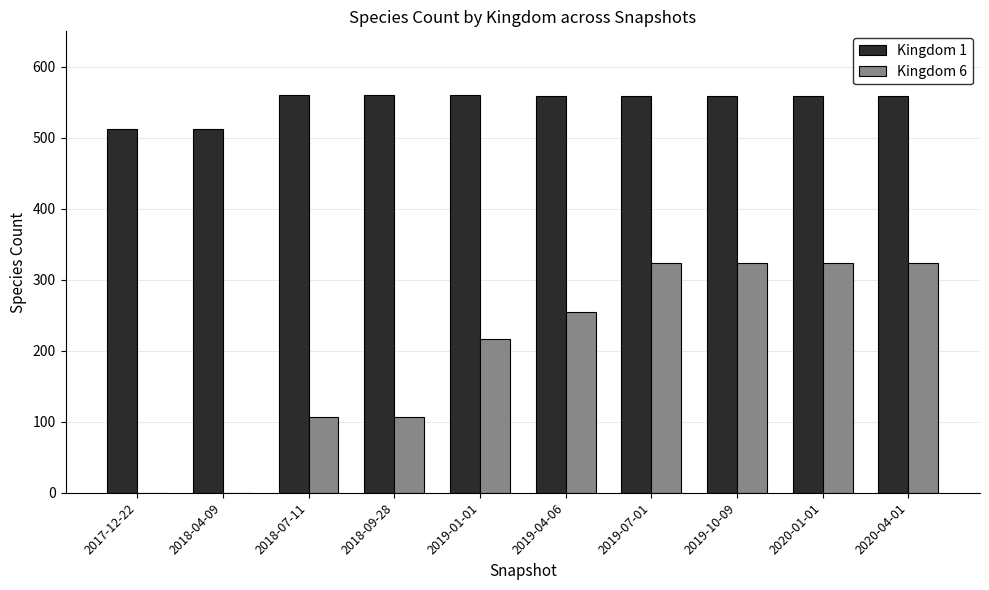

The value of Kingdom 6 at 2018-09-28 is 62. True or false?

False